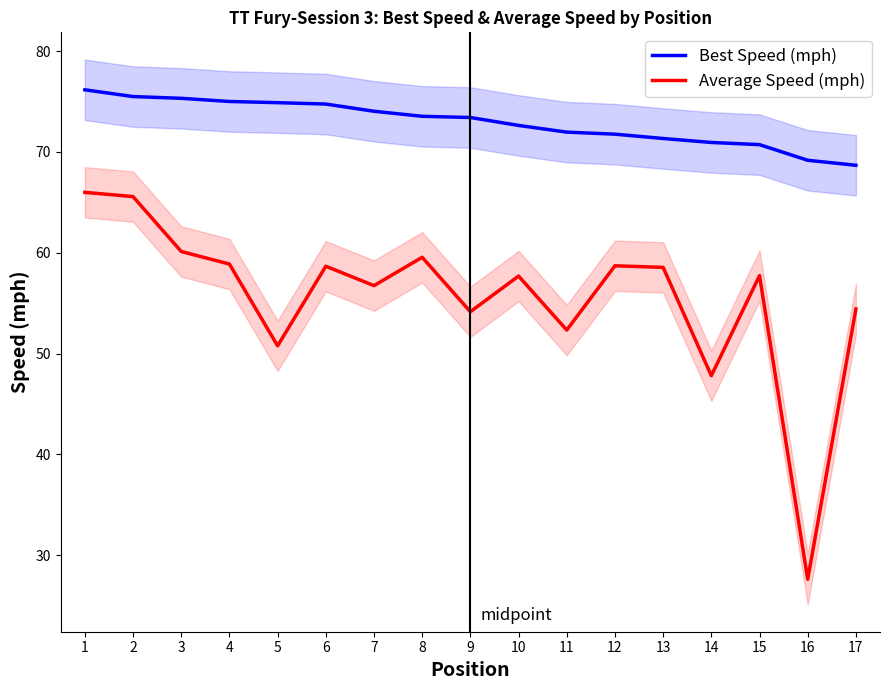

Between 8 and 9, which series saw the biggest shift?

Average Speed (mph)